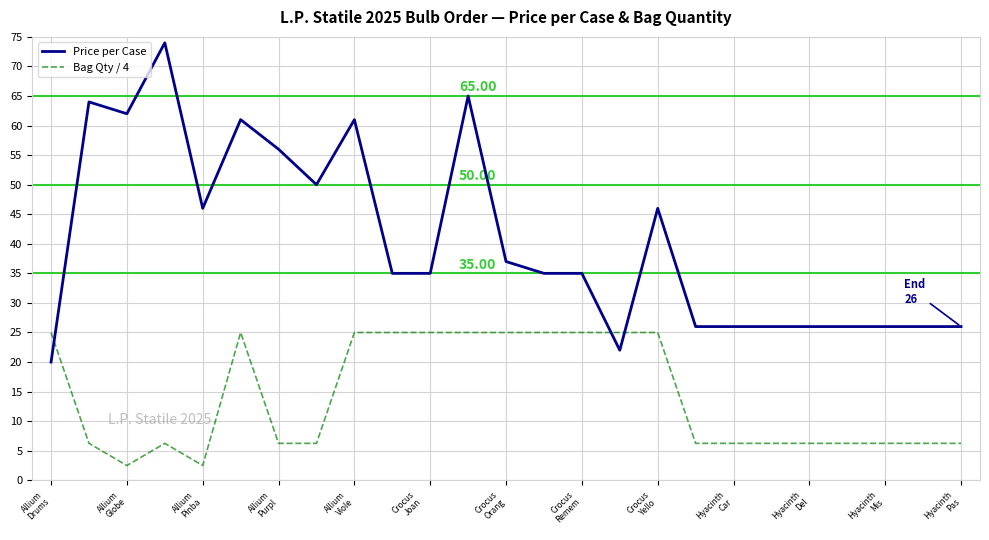

Which series has the largest range (max minus min)?

Price per Case